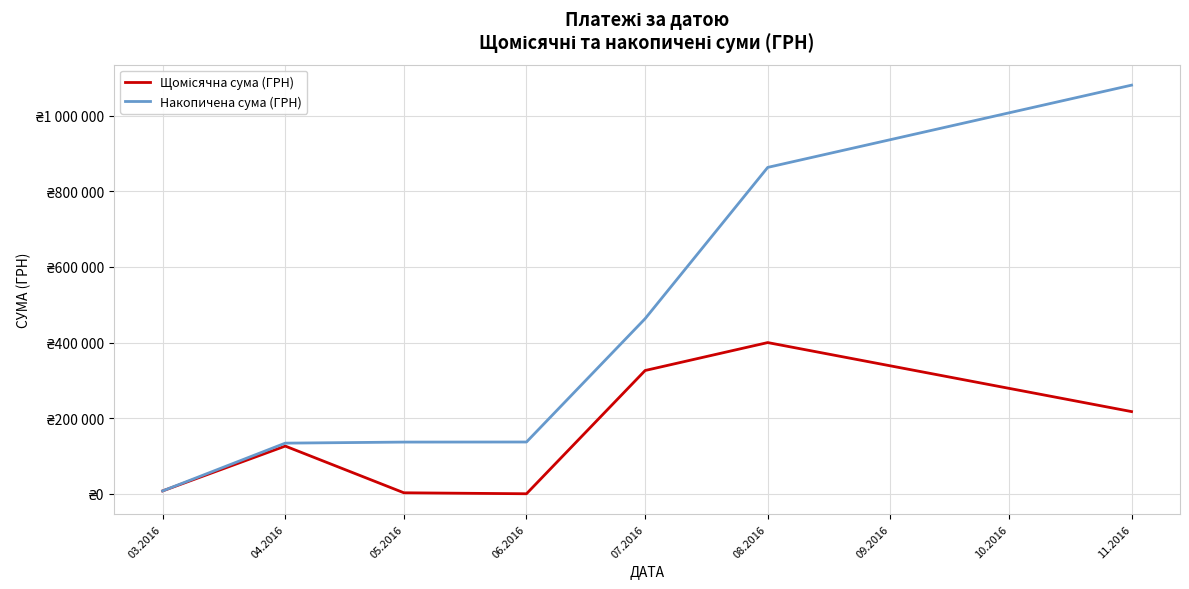

What is the label of the 6th point from the left?

08.2016